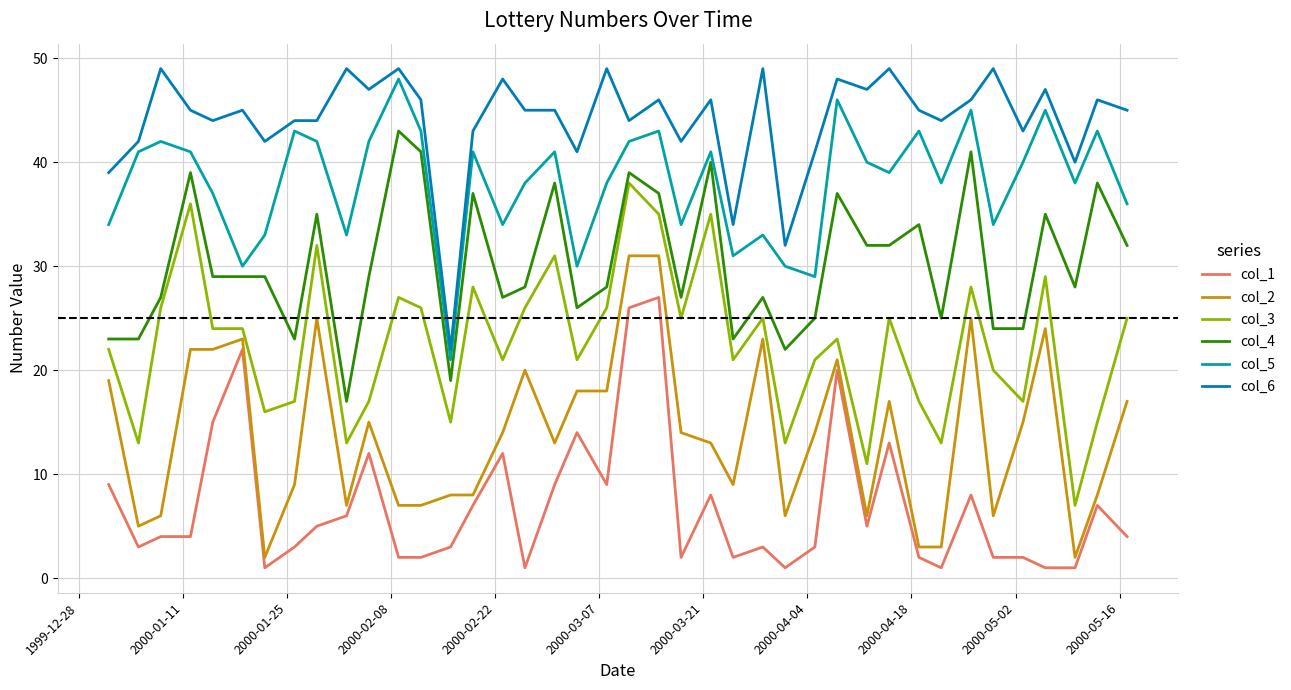

What is the greatest value displayed?

49